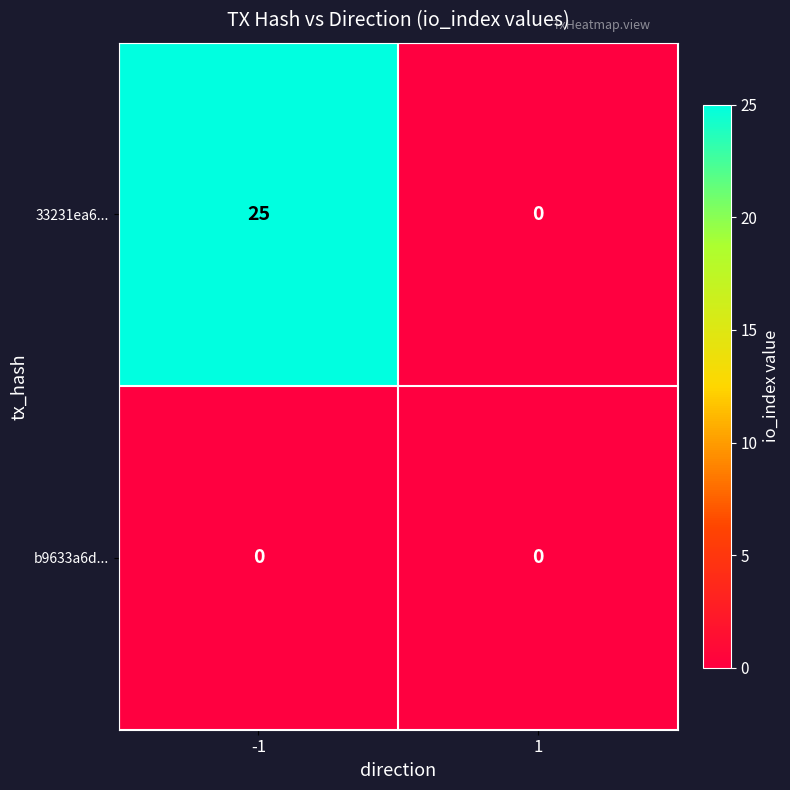

What is the difference between the 33231ea6... values at 1 and -1?

25